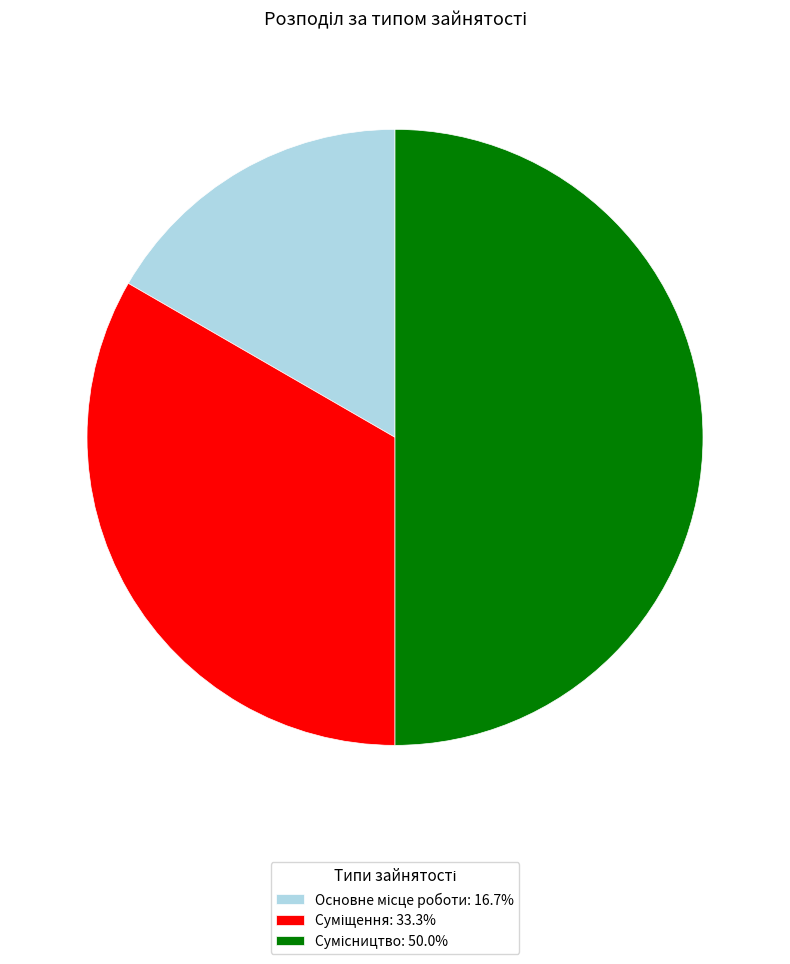

To the nearest percent, what is the average slice percentage?

33%